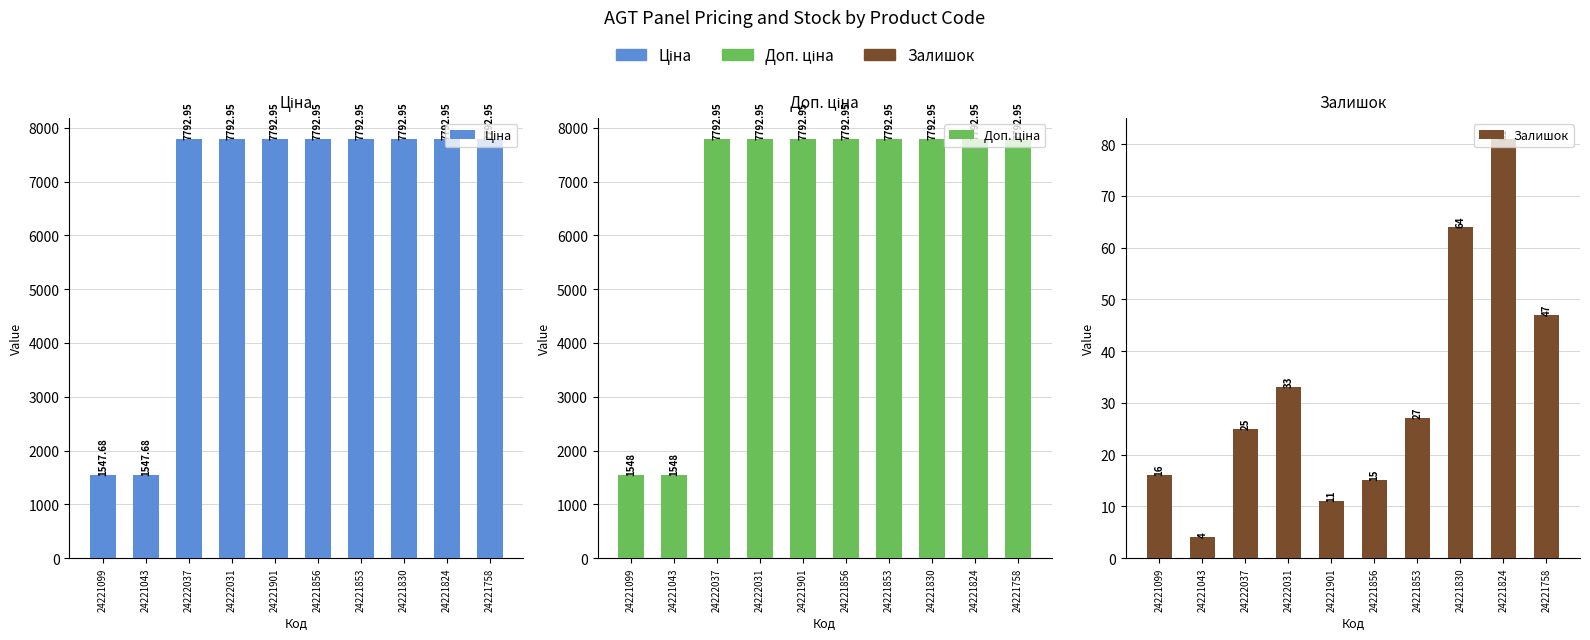

What is the value of the Доп. ціна bar at the 4th from the left?

7792.9